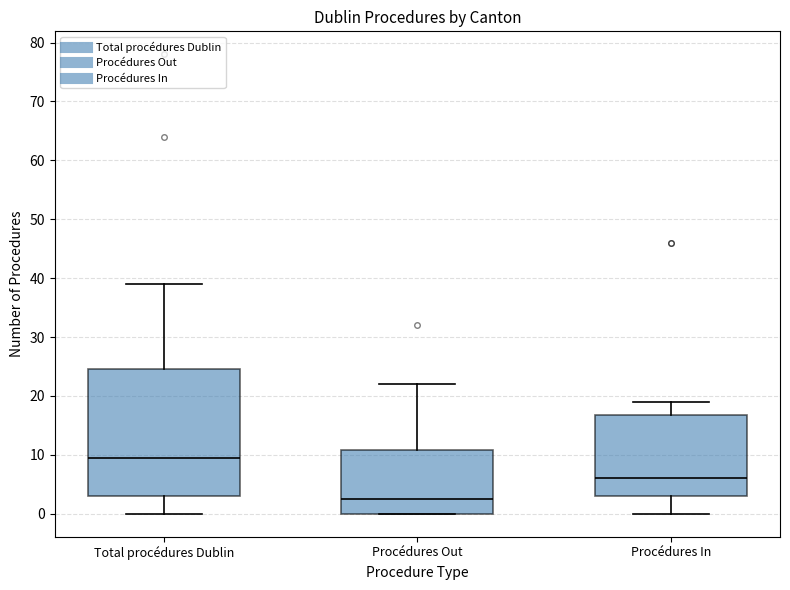

Reading left to right, read every box against the y-axis: the position of its median line, the range the box covers, and the ends of its whiskers. The values are not printed on the chart, so give them approximately, as read against the axis.

Total procédures Dublin: median 10, box 3 to 25, whiskers 0 to 39
Procédures Out: median 3, box 0 to 11, whiskers 0 to 22
Procédures In: median 6, box 3 to 17, whiskers 0 to 19